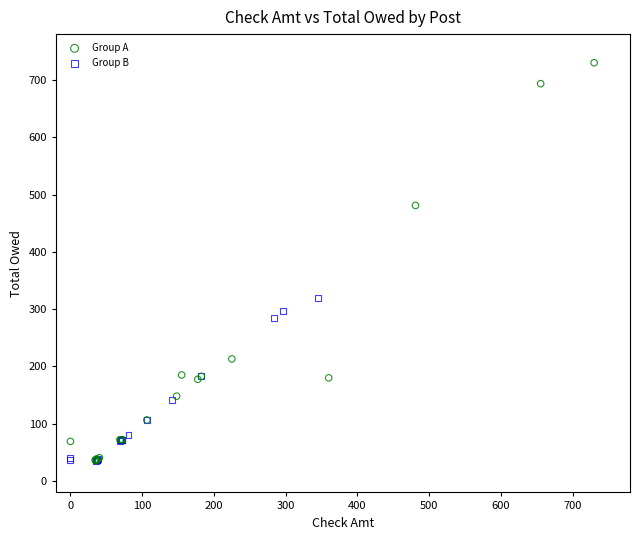

Which series has the widest spread of Y values?

Group A